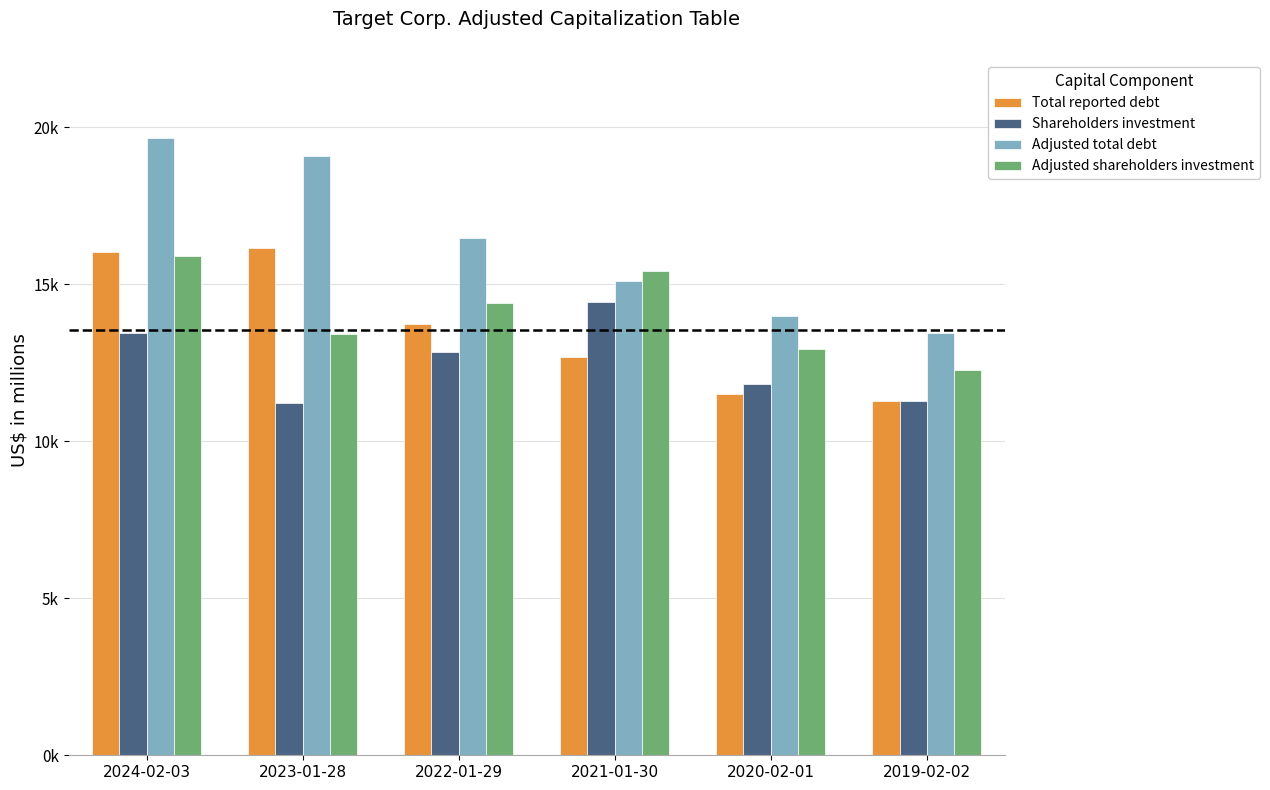

True or false: Adjusted shareholders investment has a value of 13422 at 2023-01-28.

True